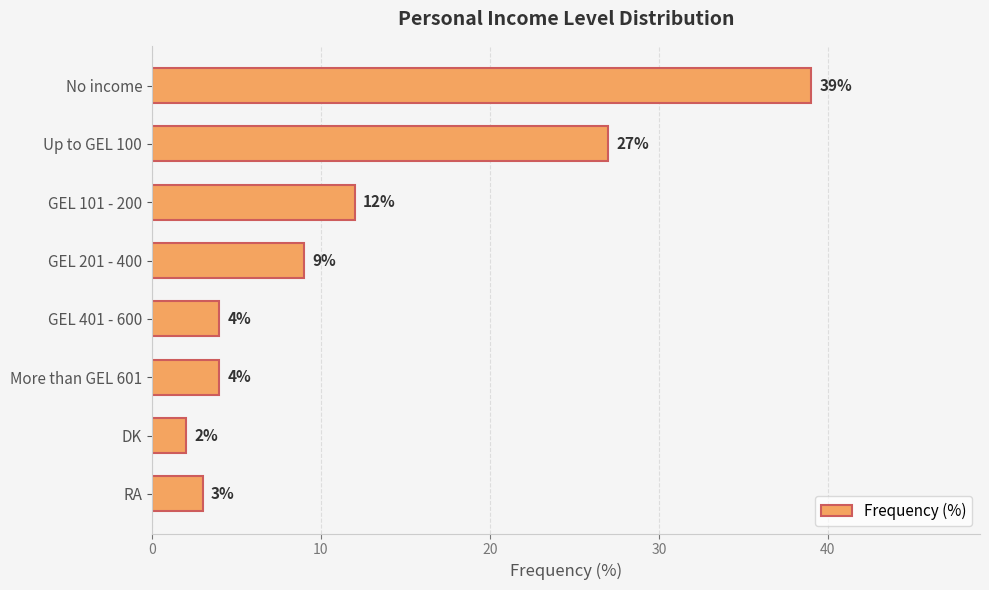

Which has a higher value, No income or More than GEL 601?

No income